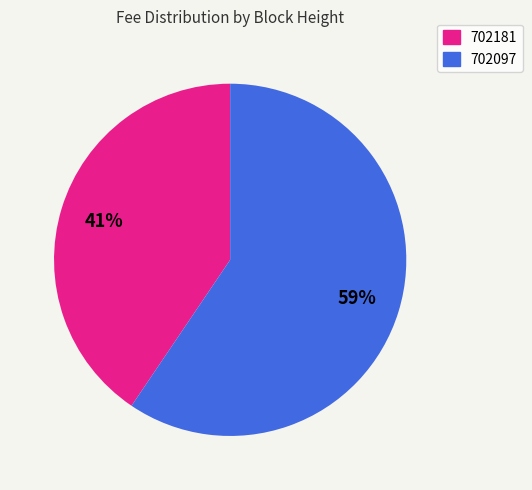

What percentage is the 702181 slice, to the nearest percent?

41%